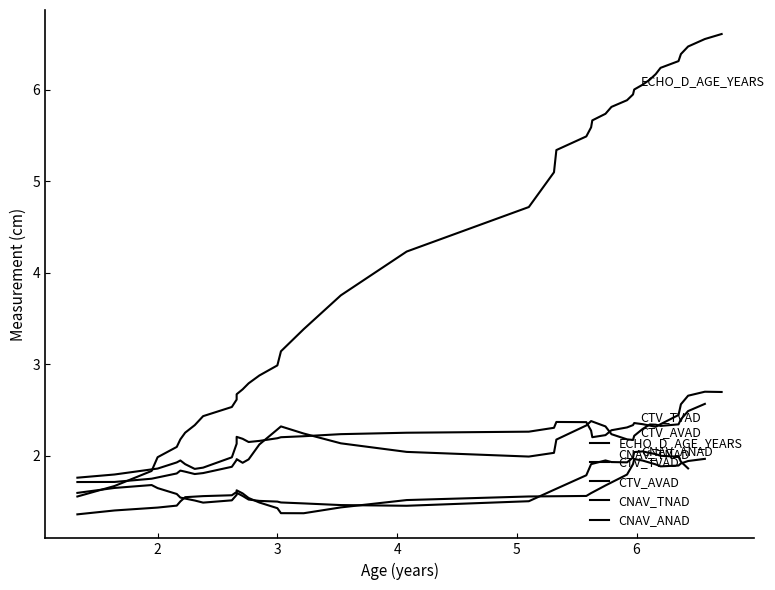

Rank the series by their maximum value, from highest to lowest.

ECHO_D_AGE_YEARS, CTV_TVAD, CTV_AVAD, CNAV_TNAD, CNAV_ANAD